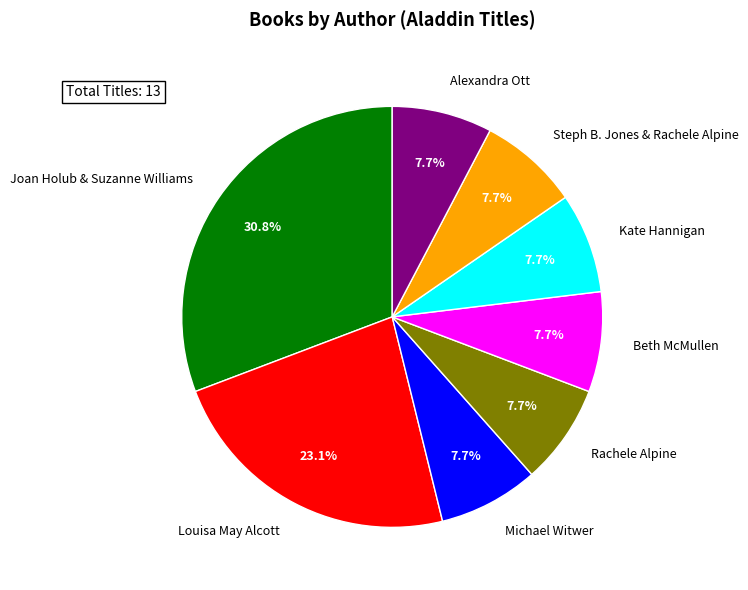

Does Beth McMullen account for over 50% of the chart?

No